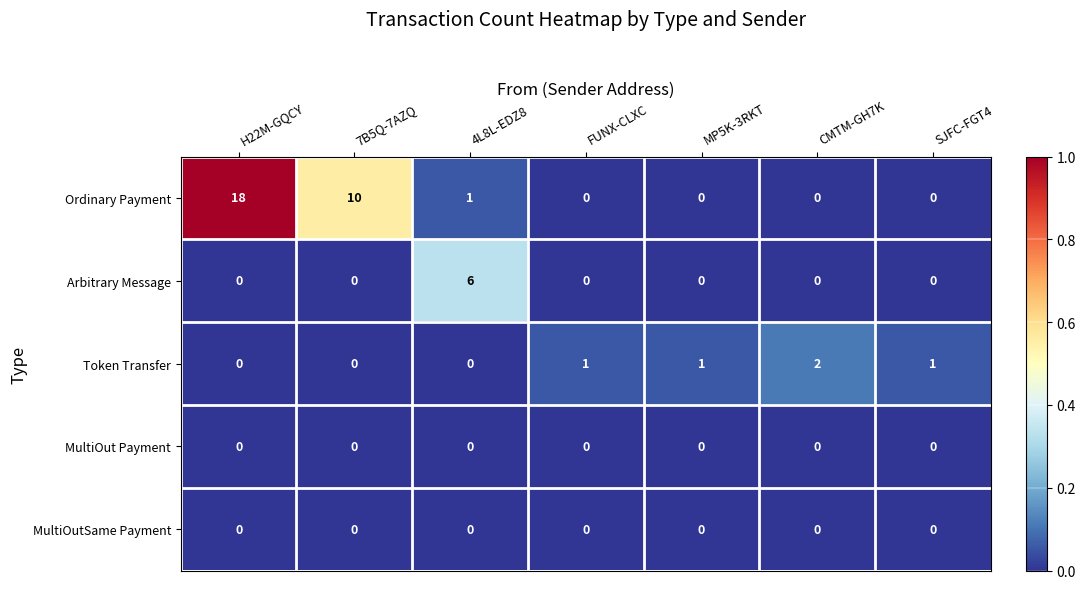

At which category is the sum across all series the highest?

H22M-GQCY